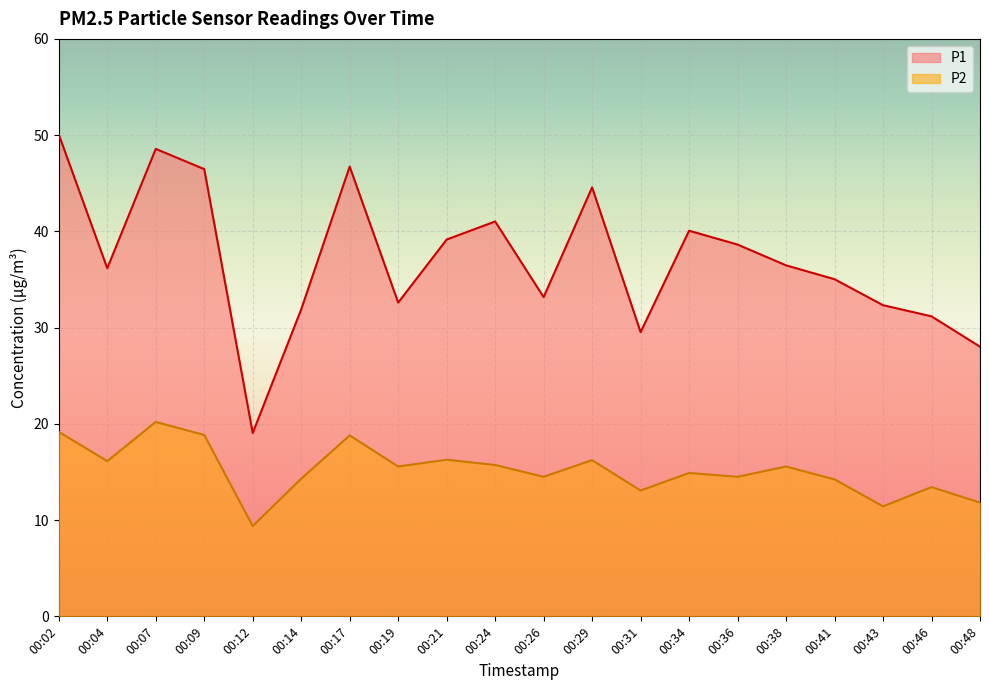

Rank the categories by P2 value from highest to lowest.

00:07, 00:02, 00:09, 00:17, 00:21, 00:29, 00:04, 00:24, 00:19, 00:38, 00:34, 00:26, 00:36, 00:14, 00:41, 00:46, 00:31, 00:48, 00:43, 00:12